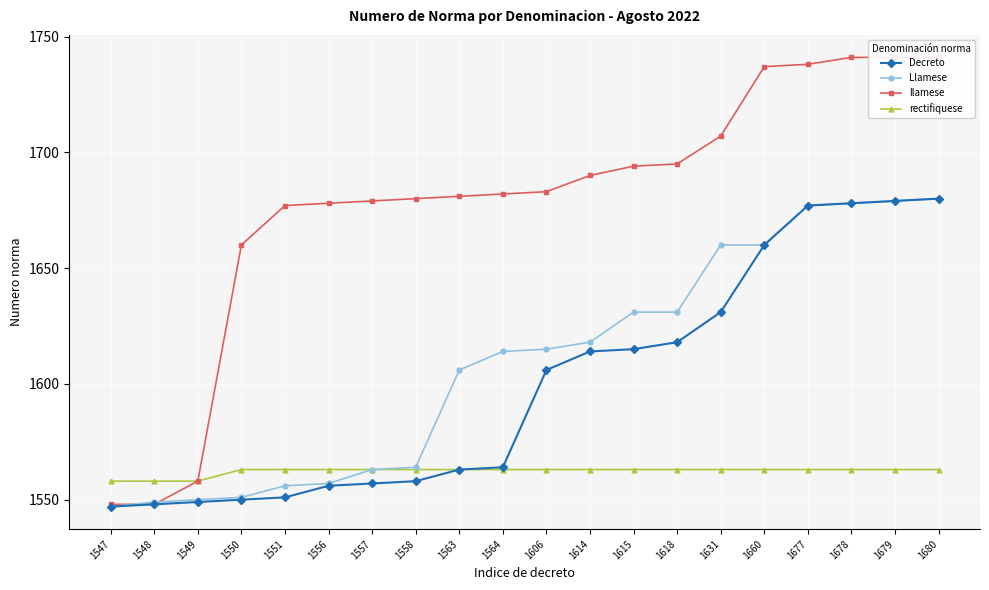

What is the difference between the maximum and minimum values in the llamese series?

193